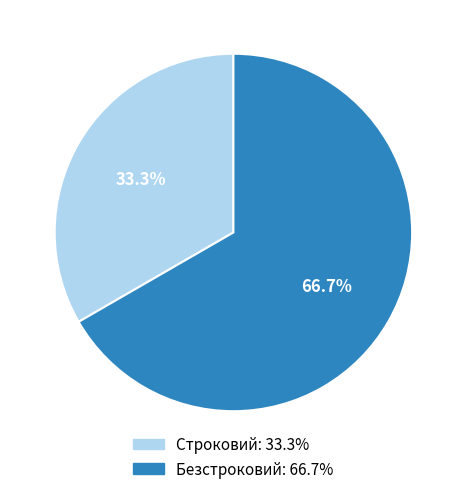

What portion of the pie excludes Безстроковий?

33.3%